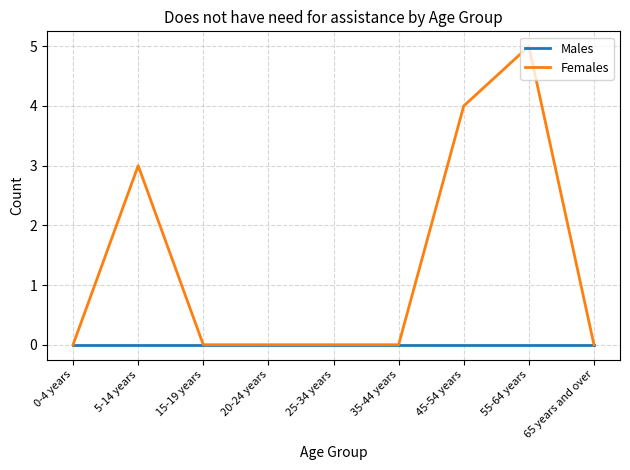

Which series has the largest total across all categories?

Females